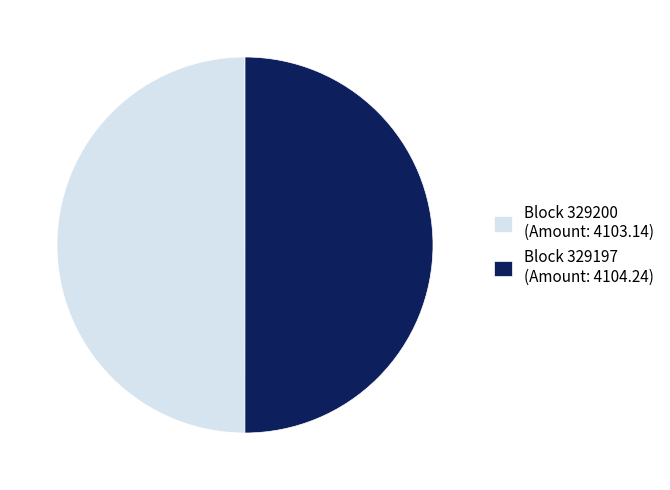

Count the number of slices in the pie.

2